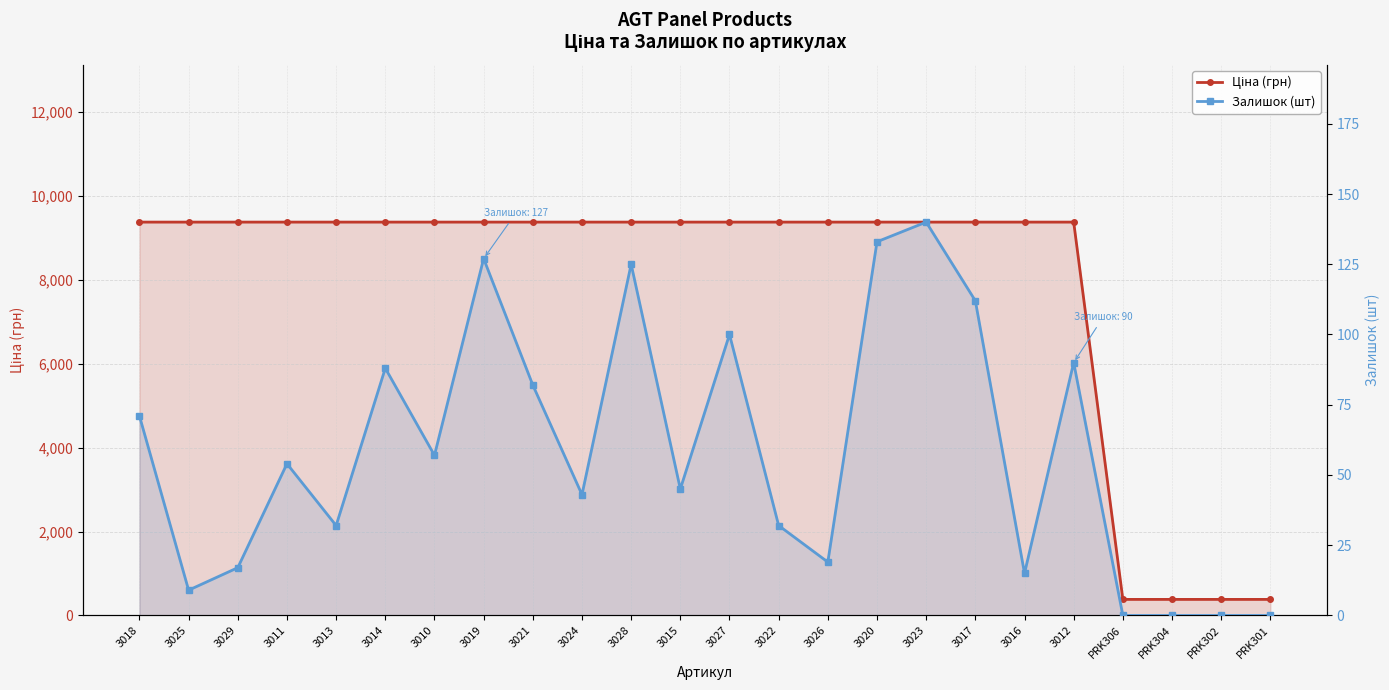

Which has a higher value, PRK306 or 3015?

3015